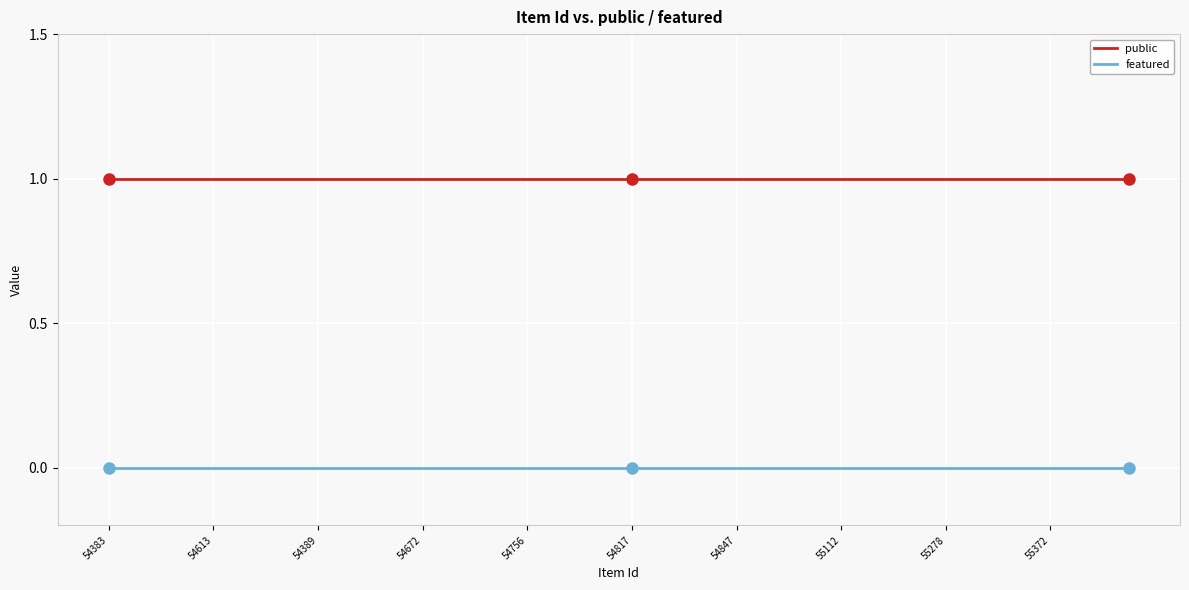

True or false: featured and public intersect in this chart.

False